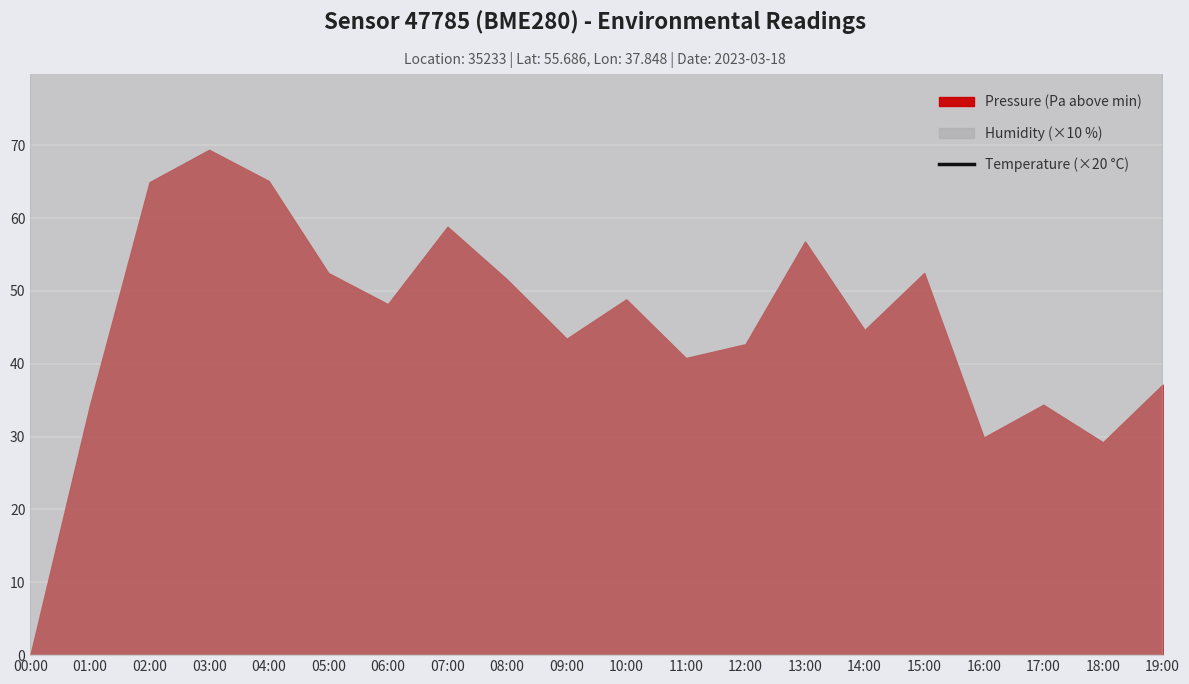

The value at 02:00 is 305.0. True or false?

True